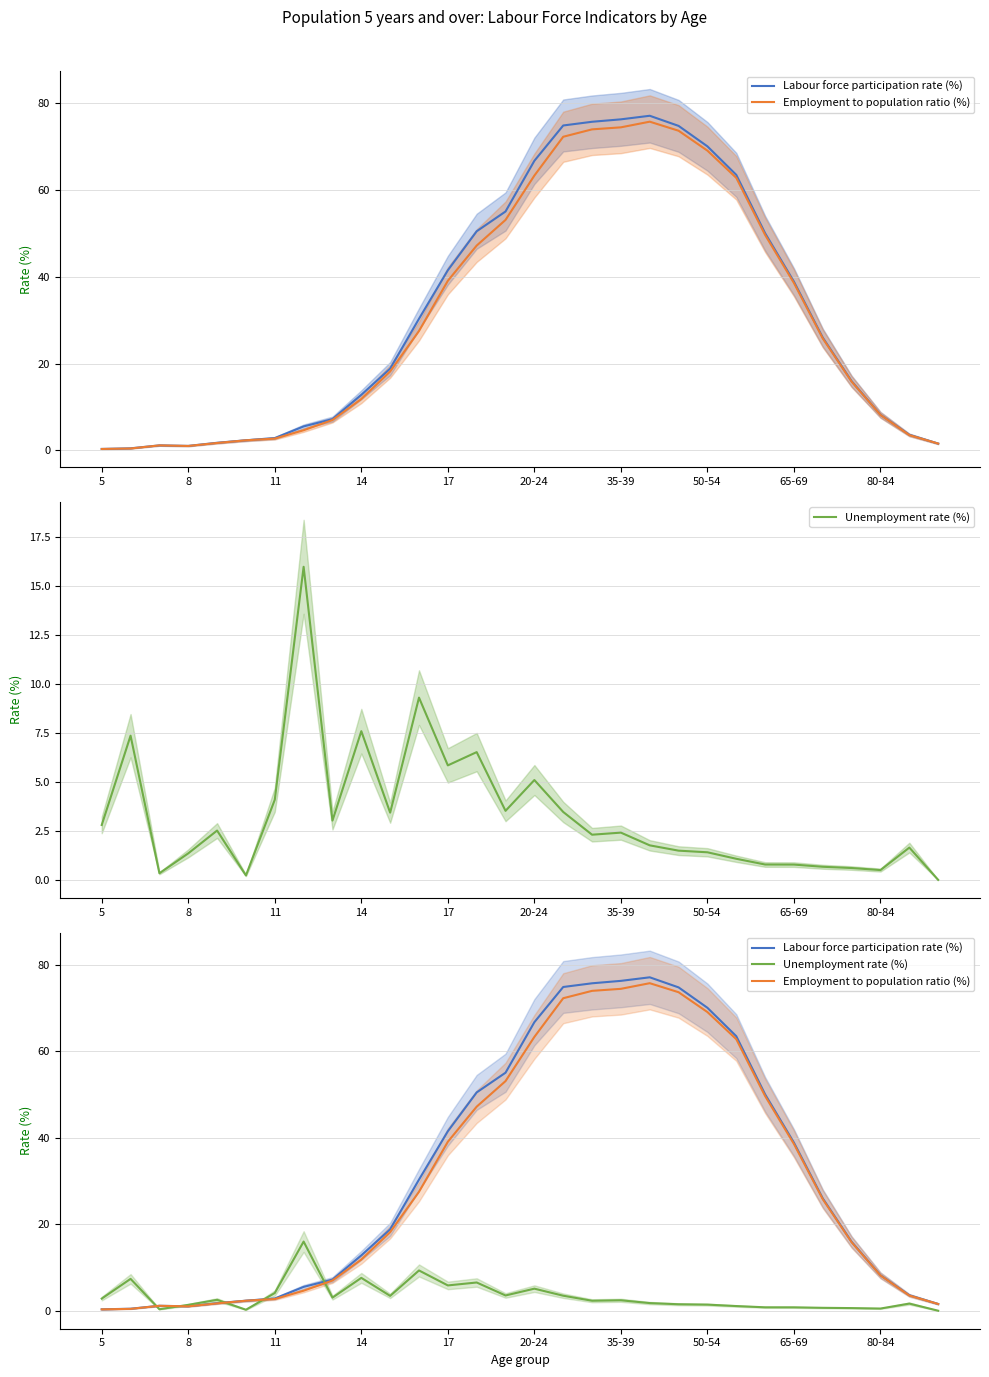

The Labour force participation rate (%) series shows 9.7 at 50-54. True or false?

False